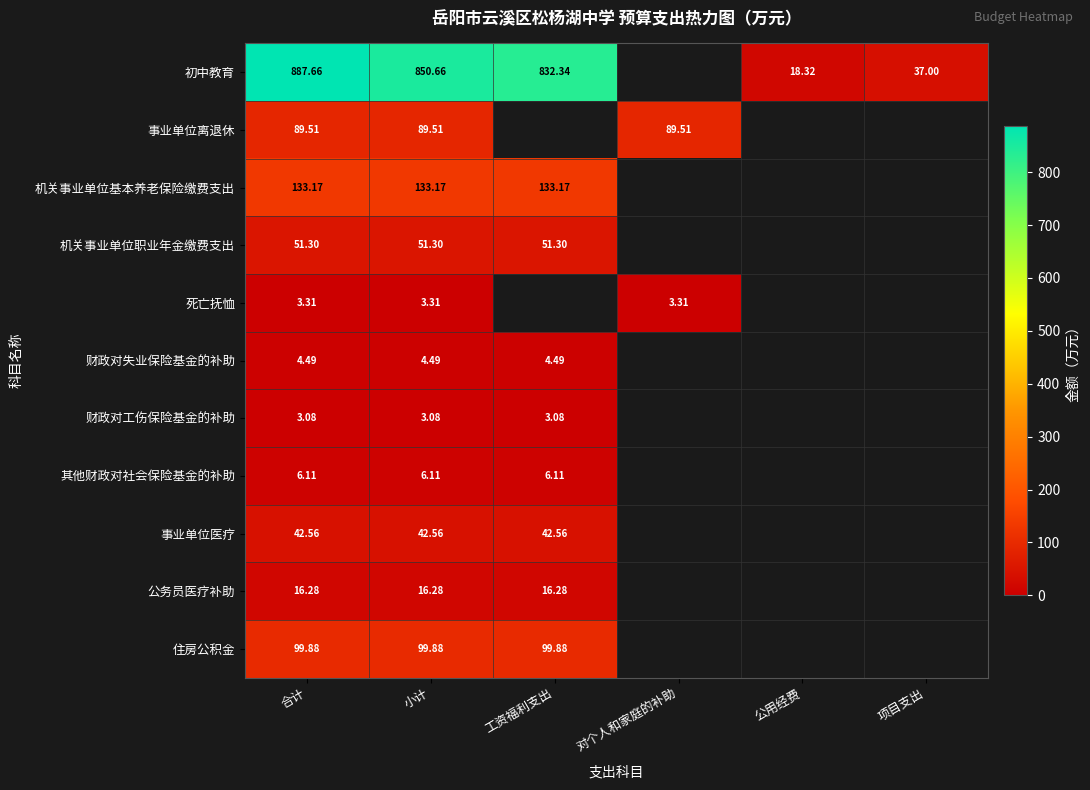

The 机关事业单位职业年金缴费支出 series shows 51.3 at 合计. True or false?

True